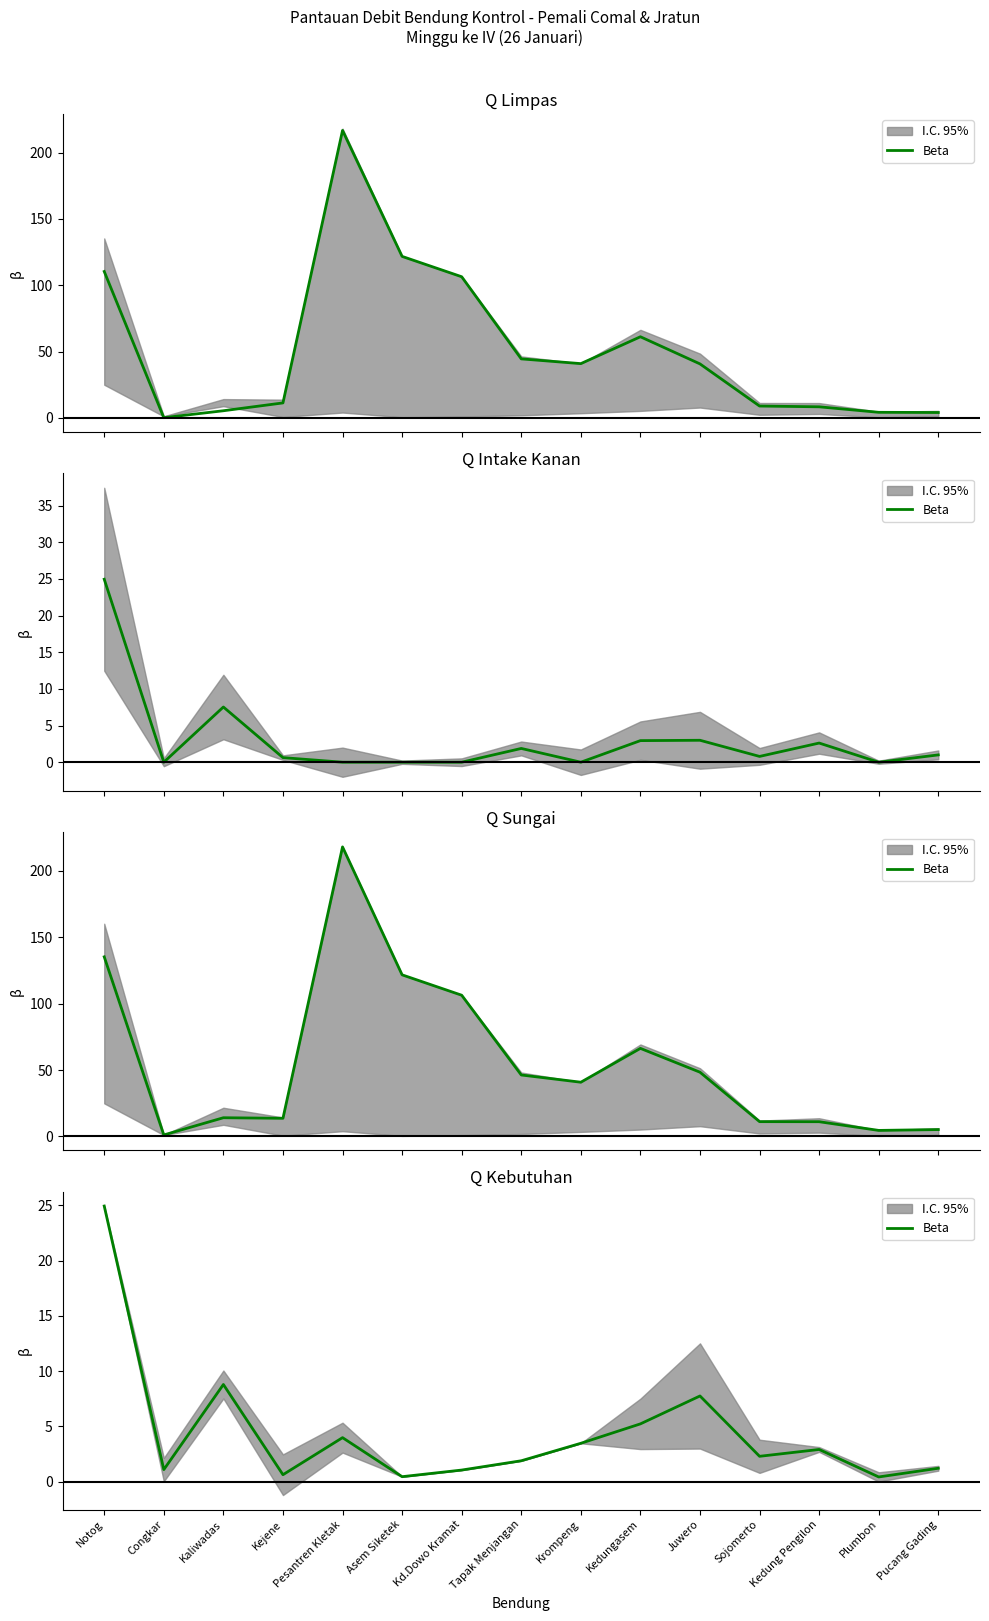

Rank the categories by value from lowest to highest.

Plumbon, Asem Siketek, Kejene, Kd.Dowo Kramat, Congkar, Pucang Gading, Tapak Menjangan, Sojomerto, Kedung Pengilon, Krompeng, Pesantren Kletak, Kedungasem, Juwero, Kaliwadas, Notog